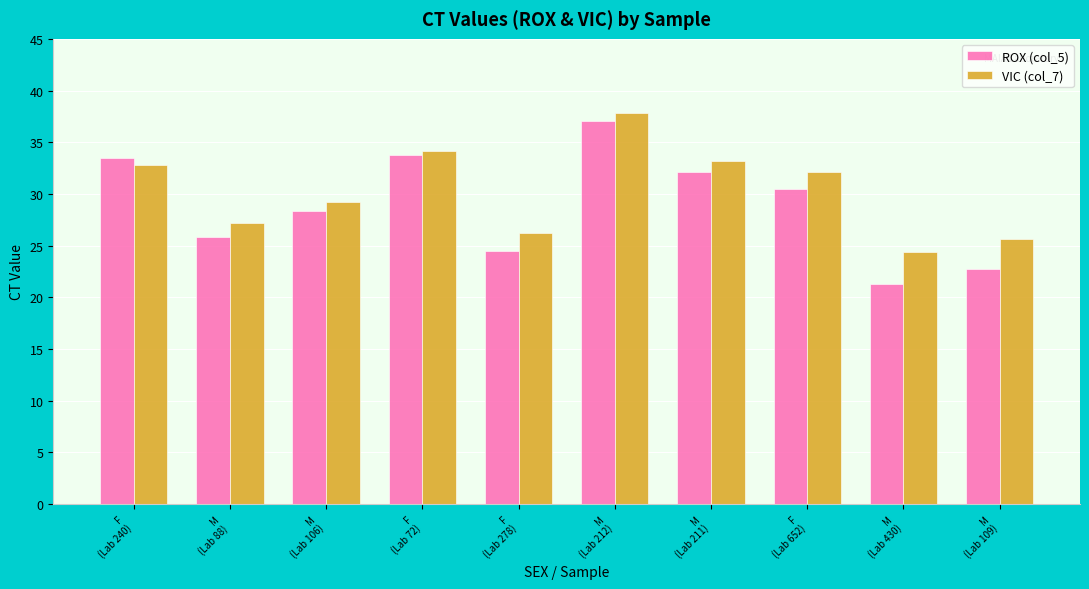

Which series has the widest spread of values?

ROX (col_5)